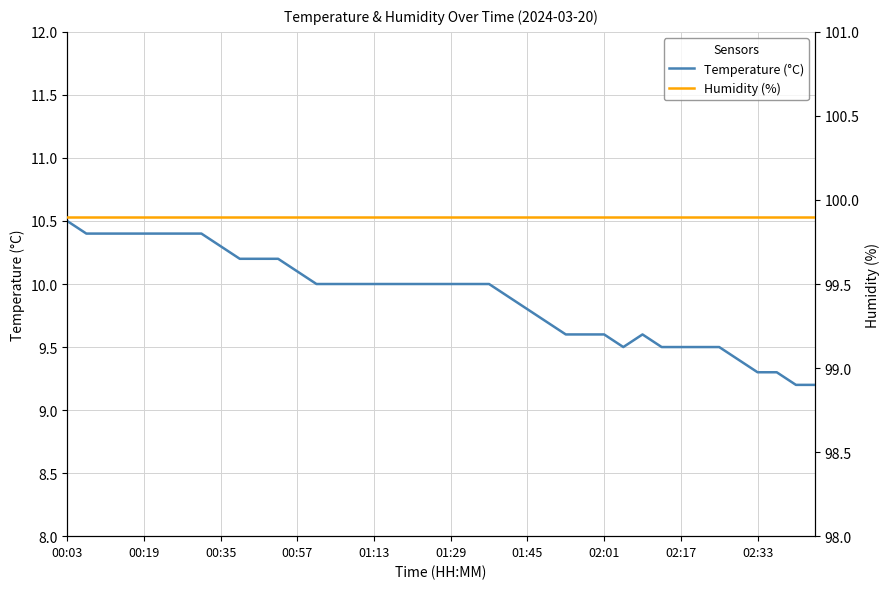

The Temperature (°C) series shows 16.4 at 00:19. True or false?

False